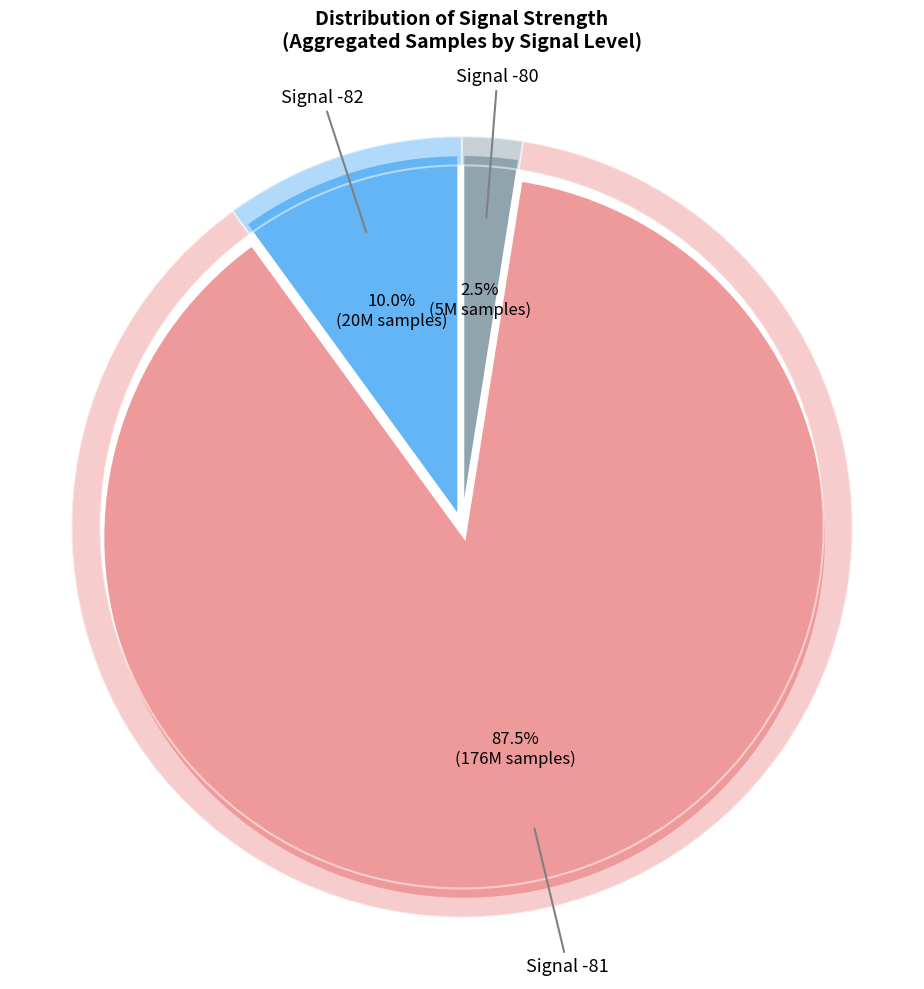

What is the smallest slice in the pie chart?

5